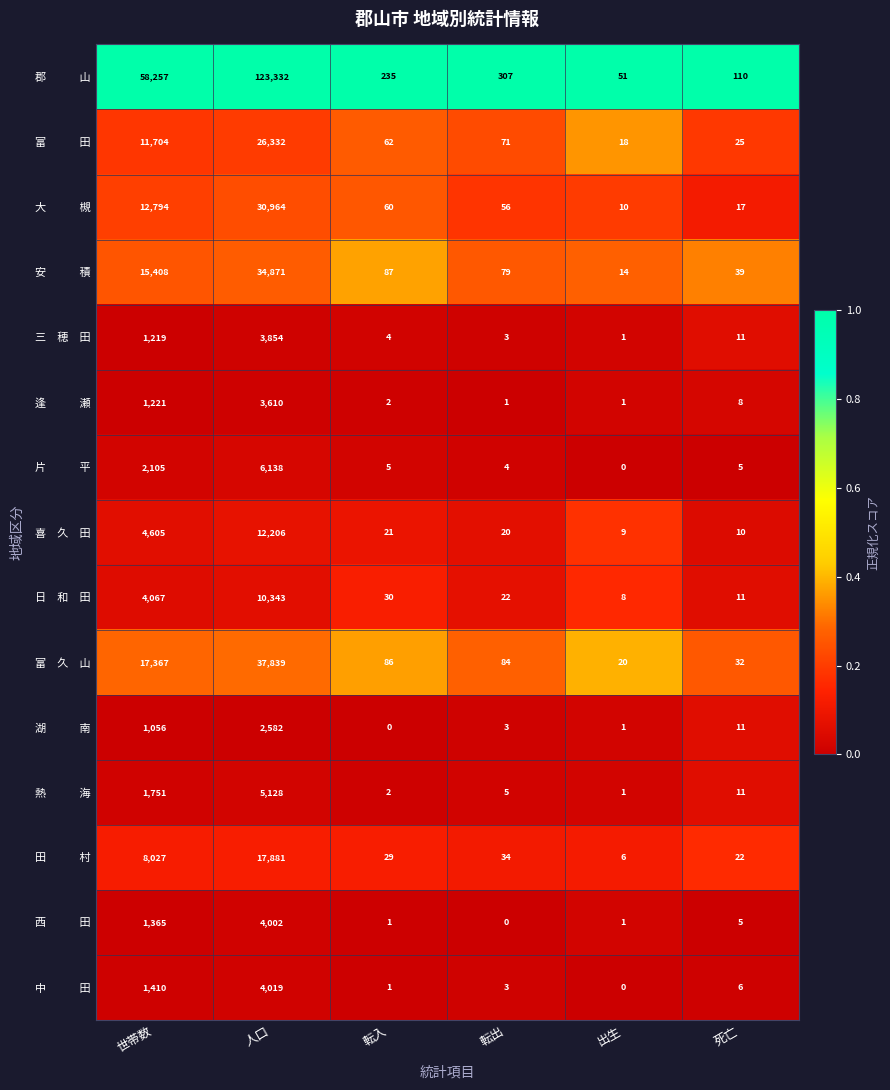

What is the total value across all series at 人口?

323101